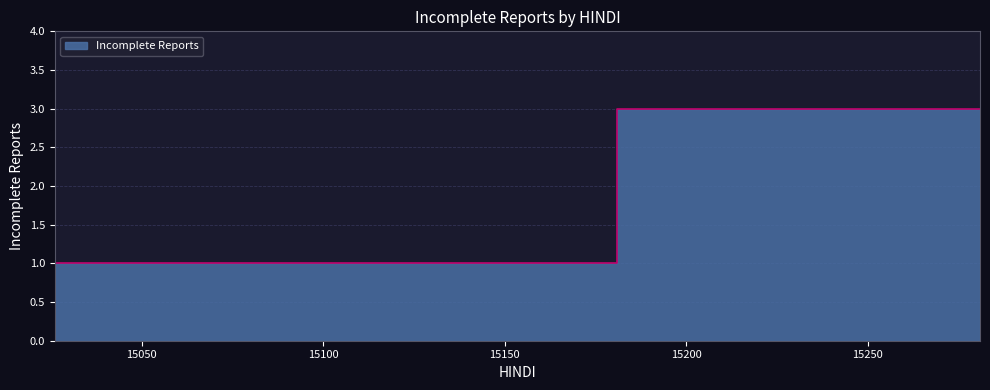

Where is the data nearest to the value 2?

15026